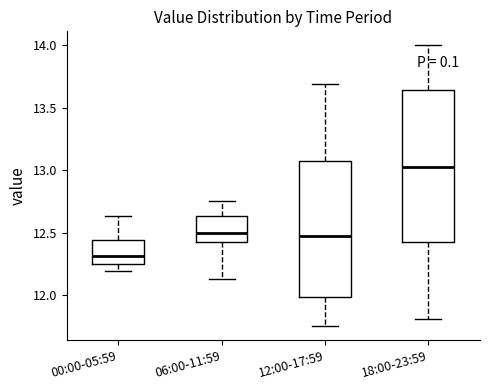

Which box has the lowest median line?

00:00-05:59